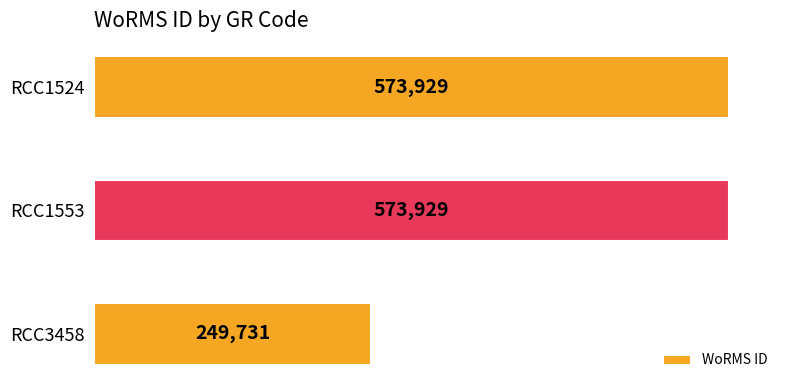

What is the value of the 3rd bar from the top?

249731